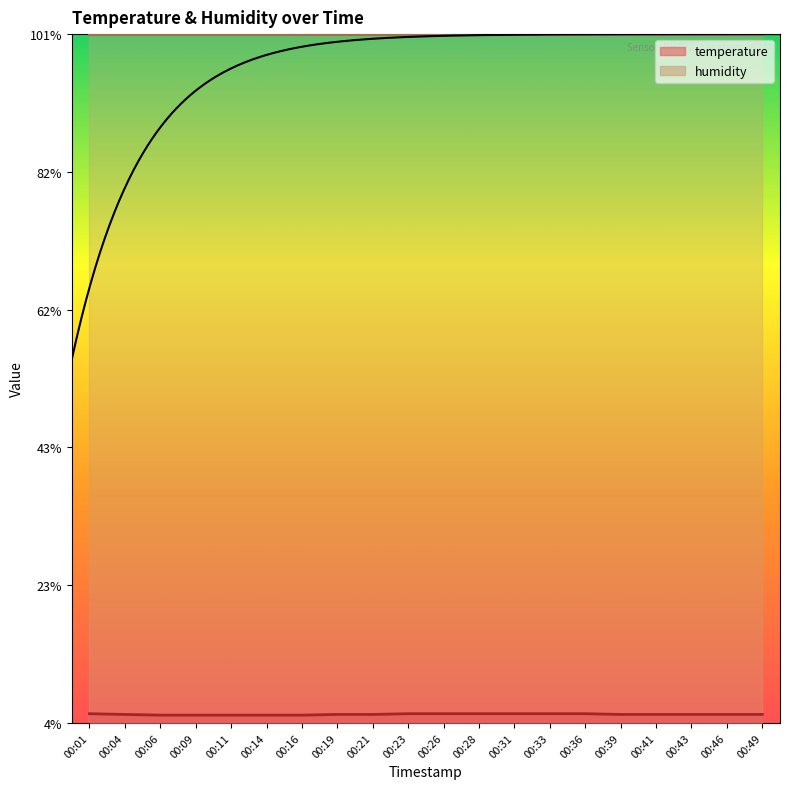

Approximately how many times larger is the value at 00:39 compared to 00:28?

1.0